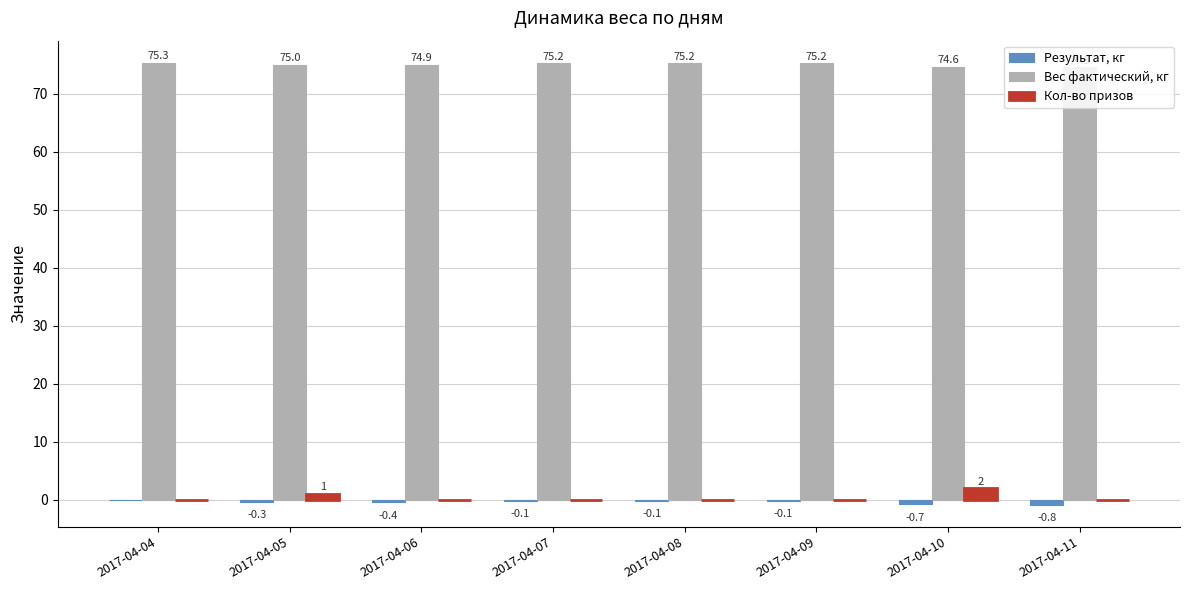

What is the maximum value for Кол-во призов?

2.0